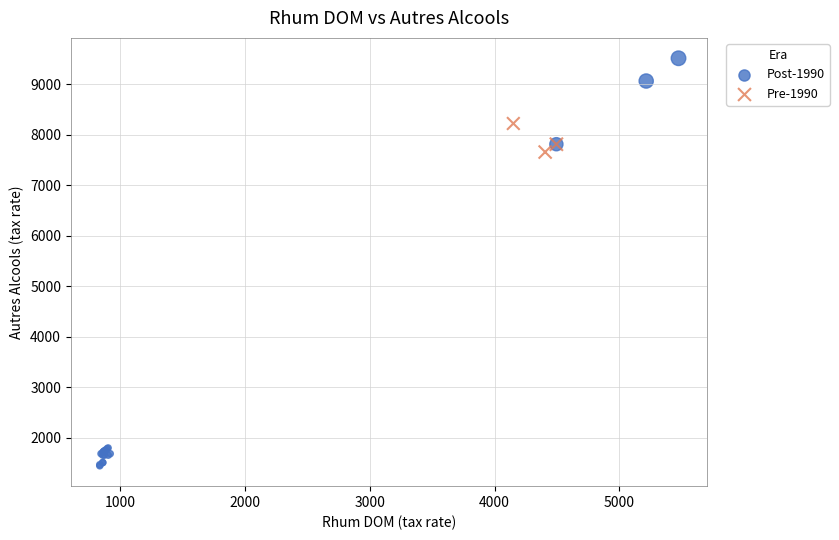

Which series contains the lowest Y value?

Post-1990